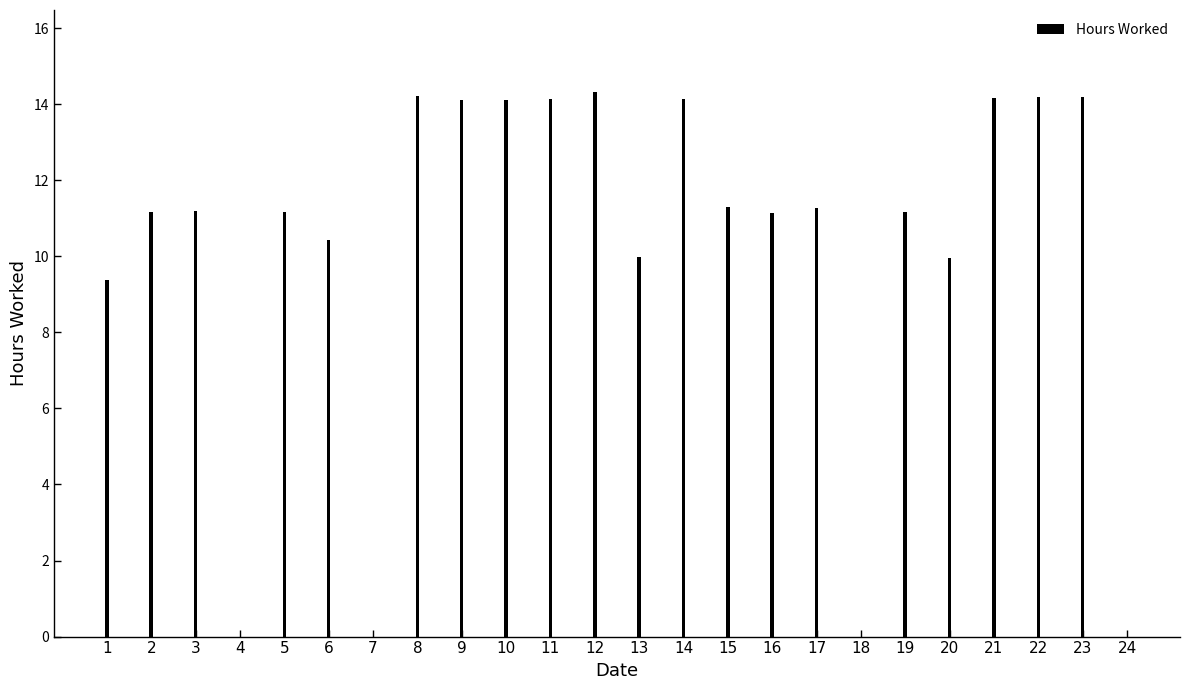

What is the average value?

10.2